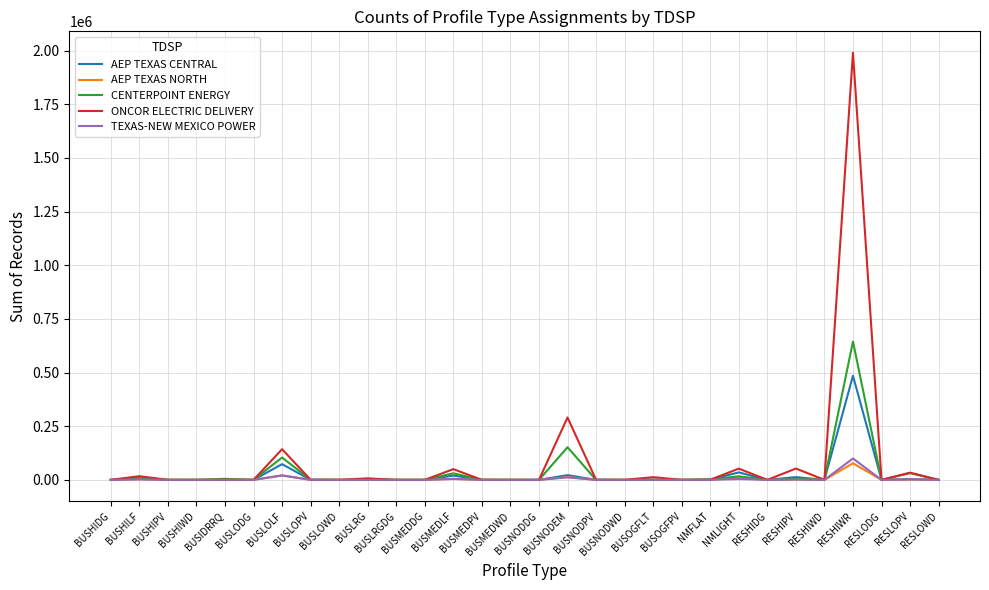

What is the greatest value displayed?

1990641